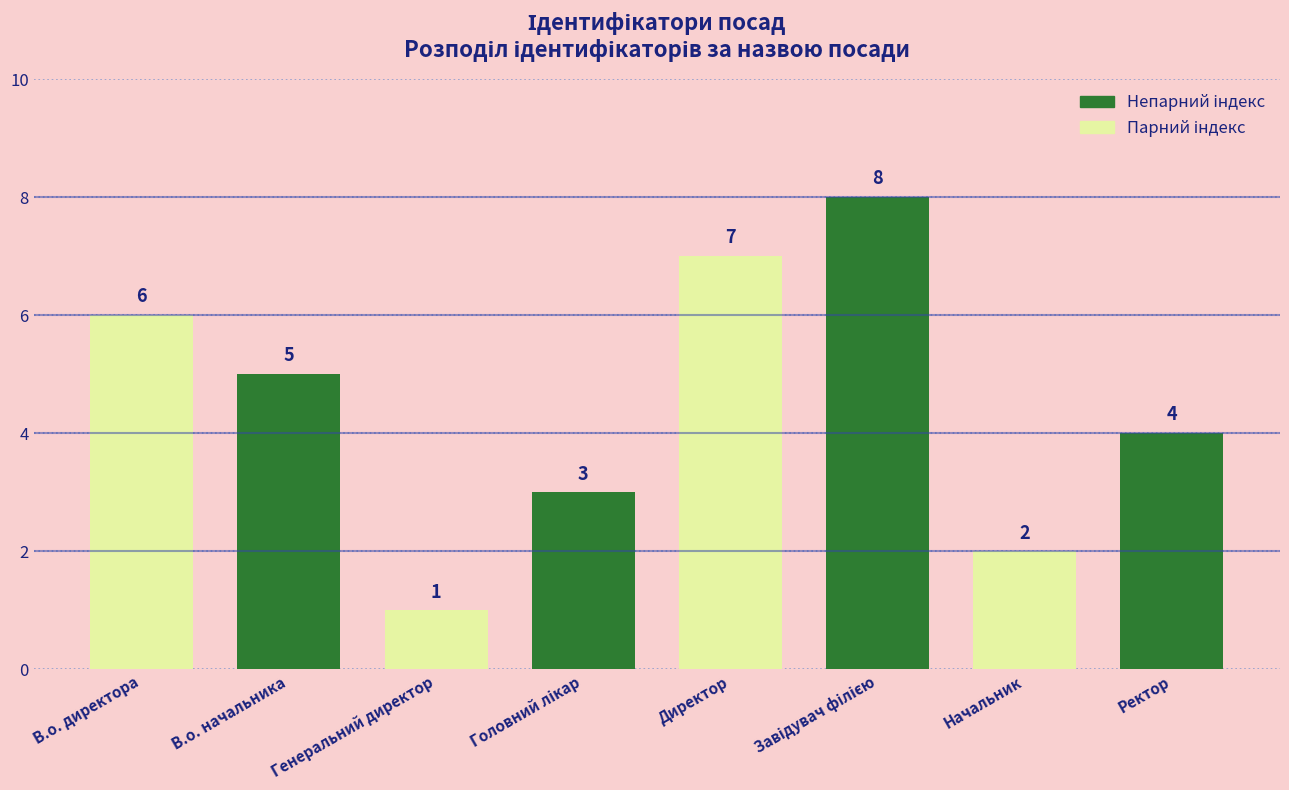

True or false: the data shows 4 at Ректор.

True